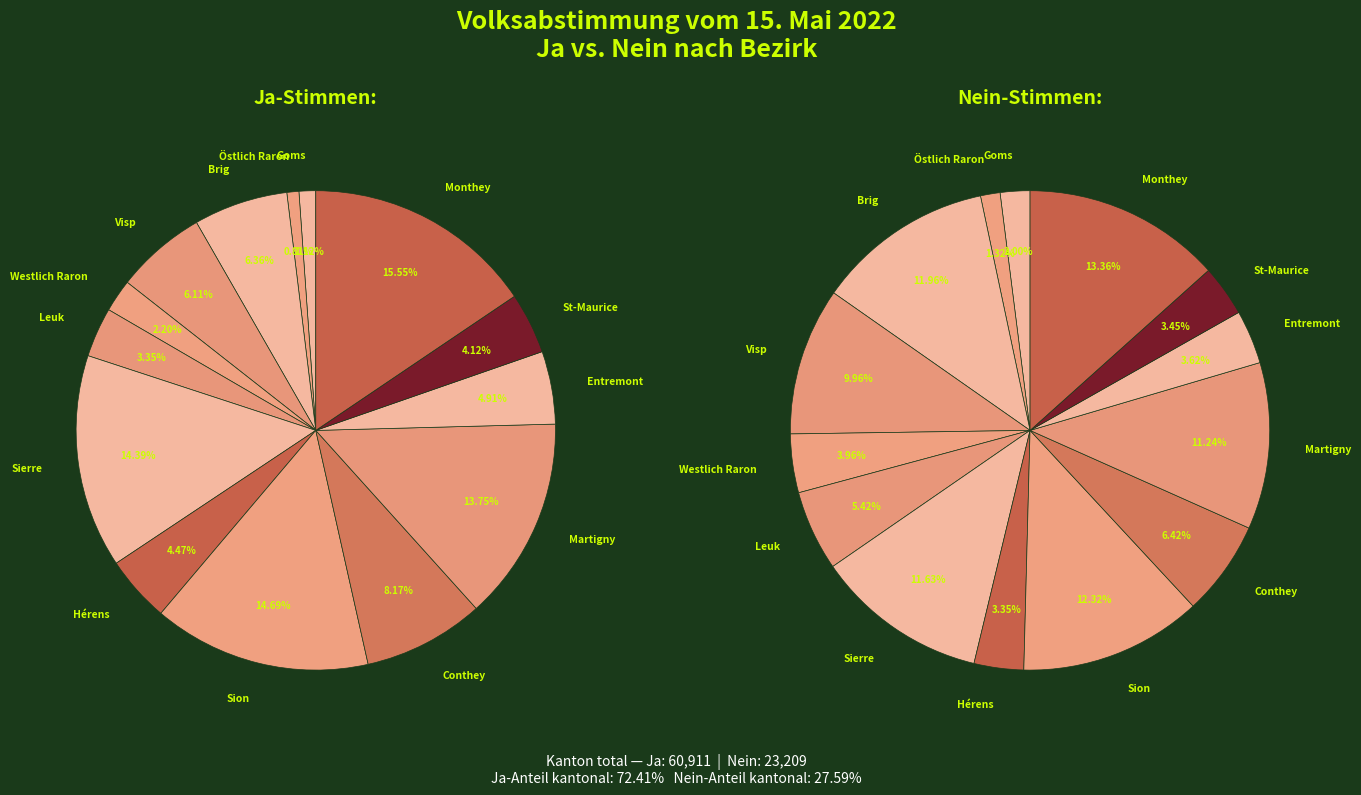

Which slice is the smallest?

Östlich Raron